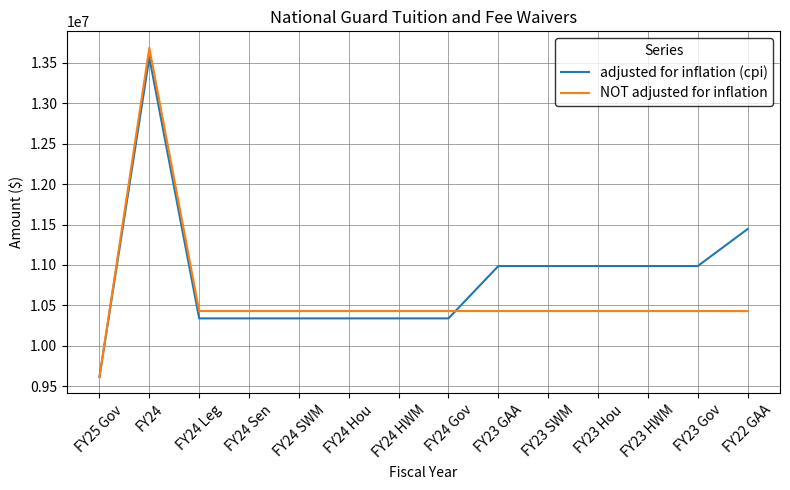

List the series in order of their overall mean, highest first.

adjusted for inflation (cpi), NOT adjusted for inflation